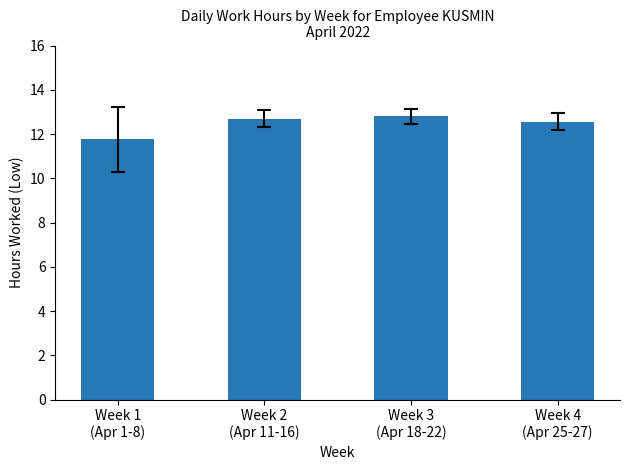

What is the average value?

12.5